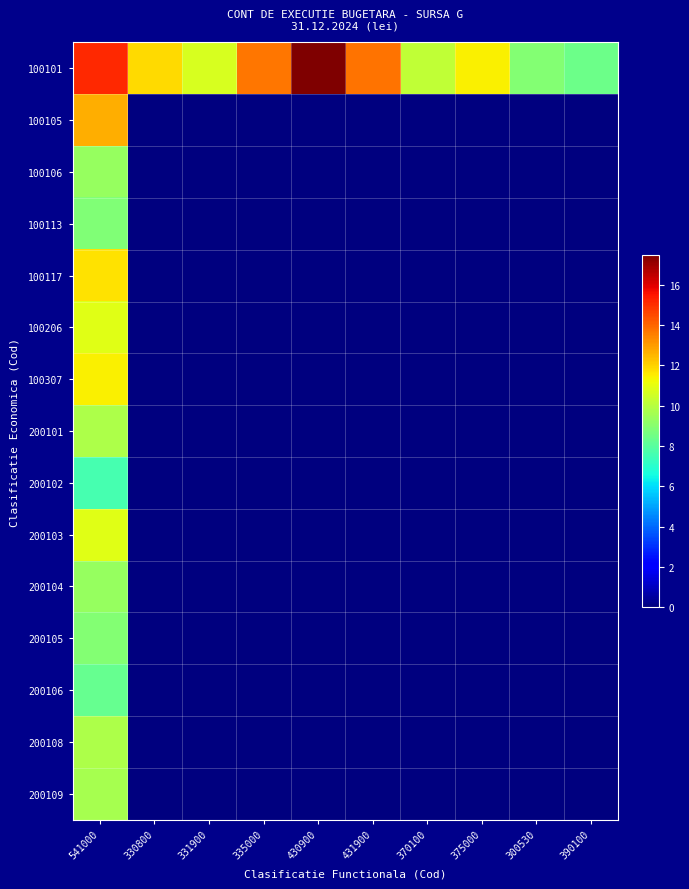

What is the difference between the highest and lowest values at 300530?

8.9